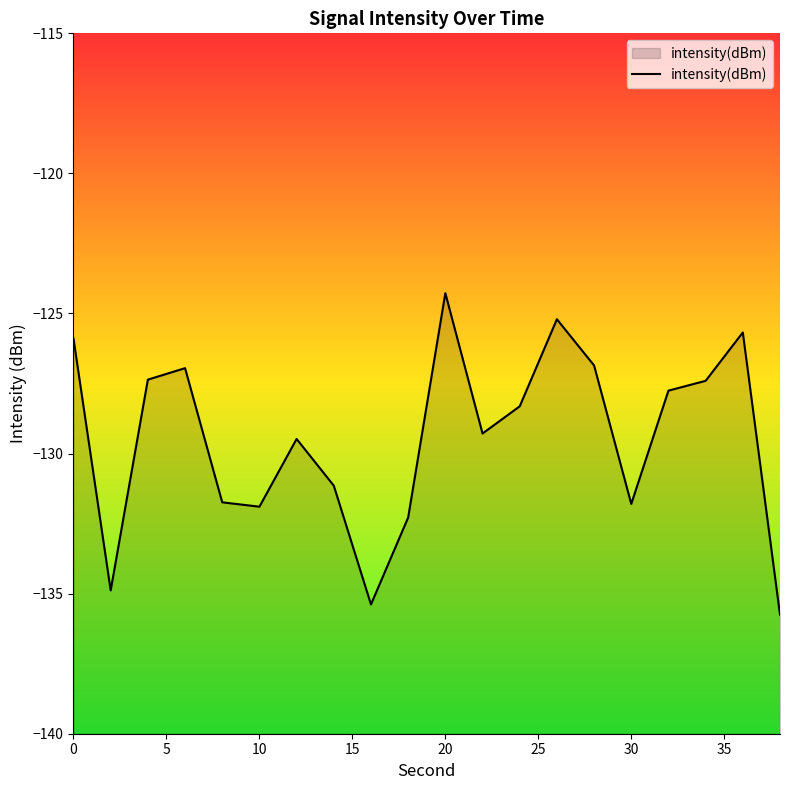

Does the chart have visible grid lines?

No